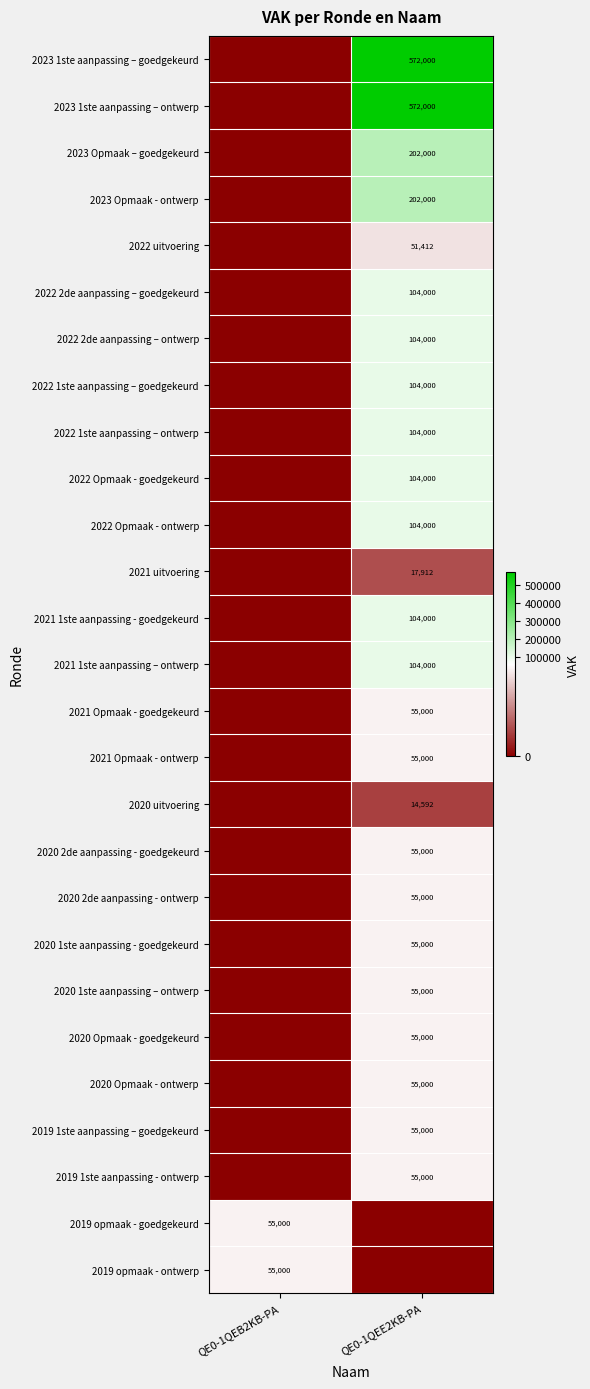

At how many categories does at least one series exceed 343767?

1